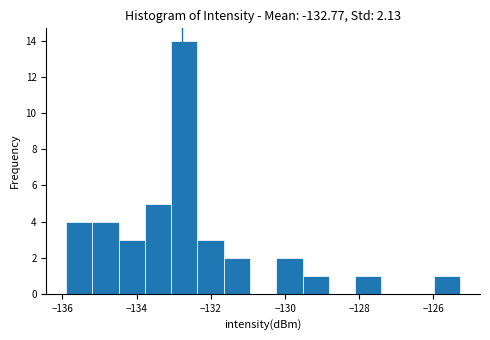

Read against the x-axis, roughly where is the centre of the tallest bar?

-132.8